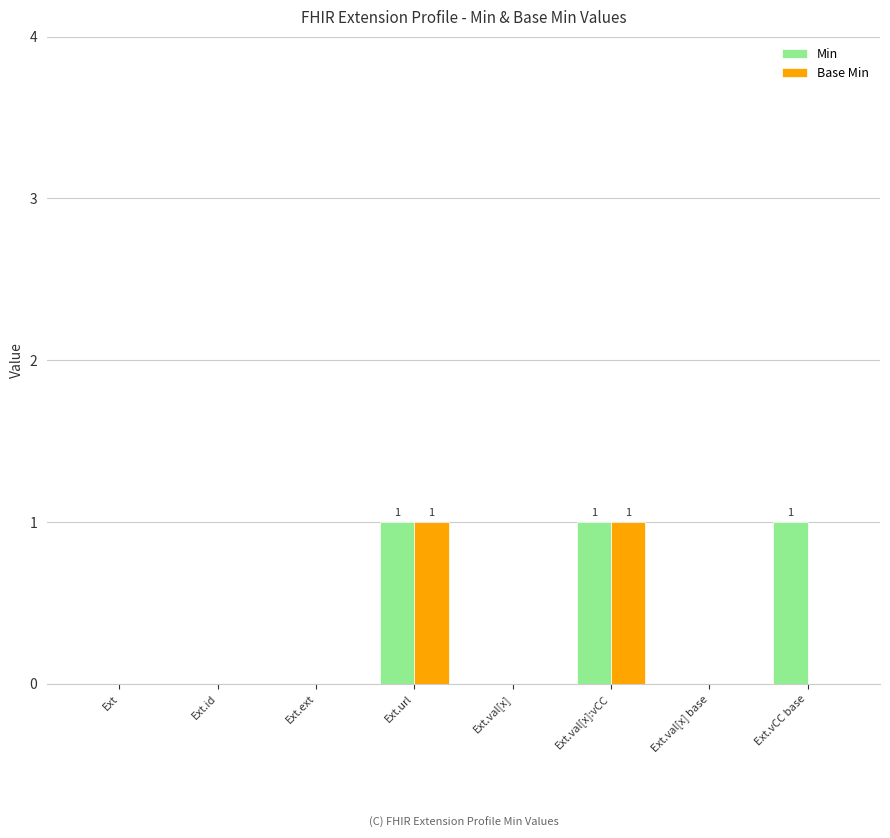

The value of Min at Ext.id is 0. True or false?

True